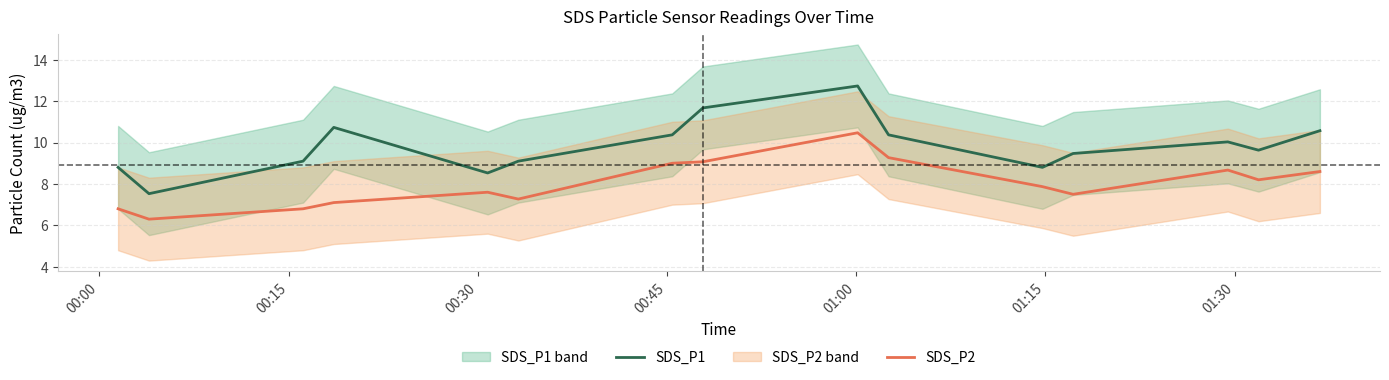

True or false: SDS_P2 and SDS_P1 cross at least once.

False